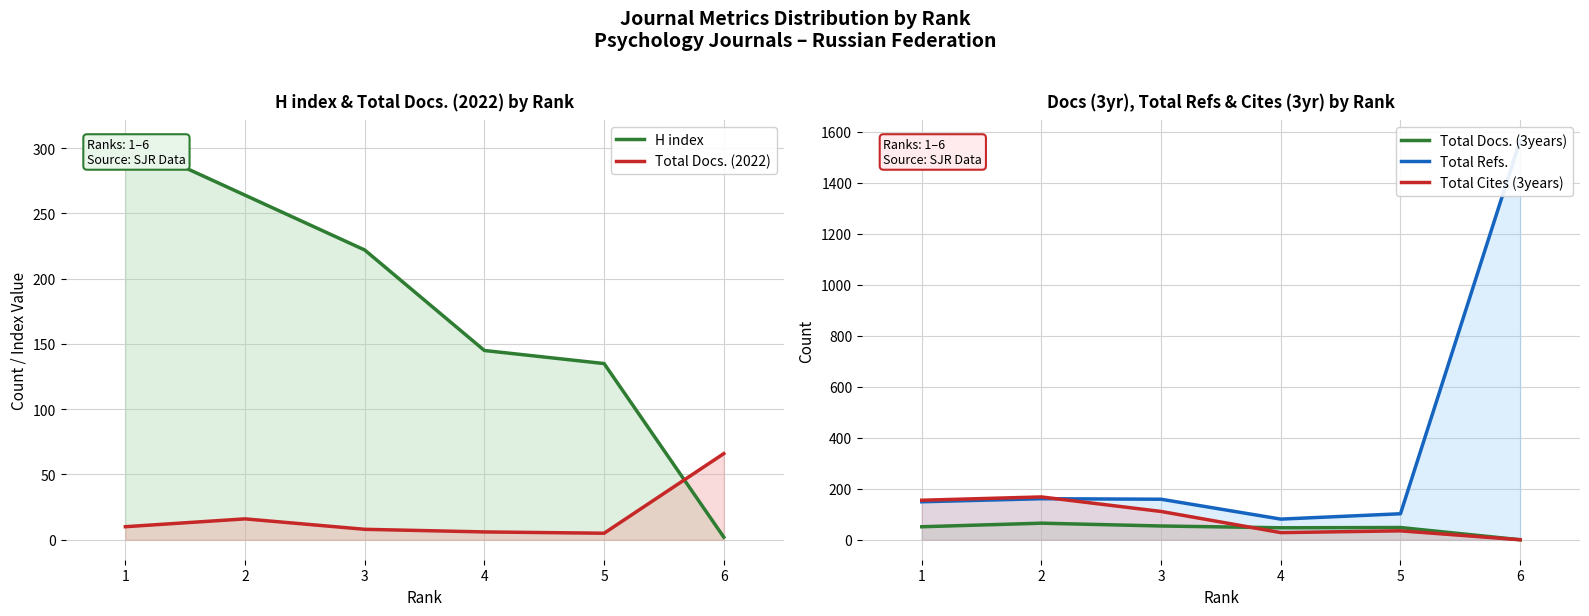

At 4, list the series in order from largest to smallest.

H index, Total Refs., Total Docs. (3years), Total Cites (3years), Total Docs. (2022)